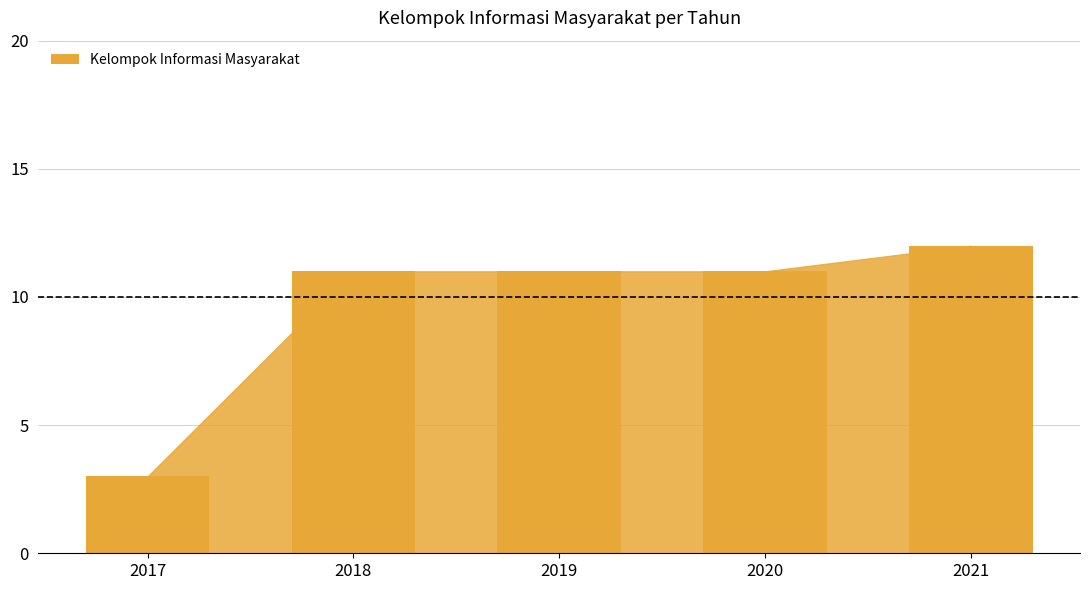

How many series are shown in this chart?

1